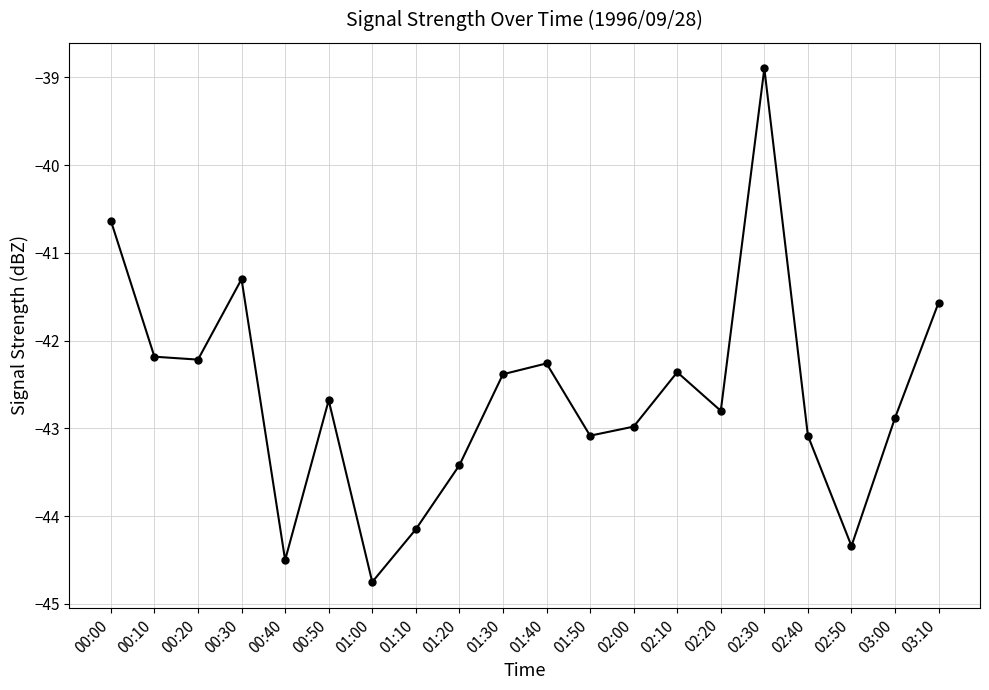

Where does the data first go above -42?

00:00